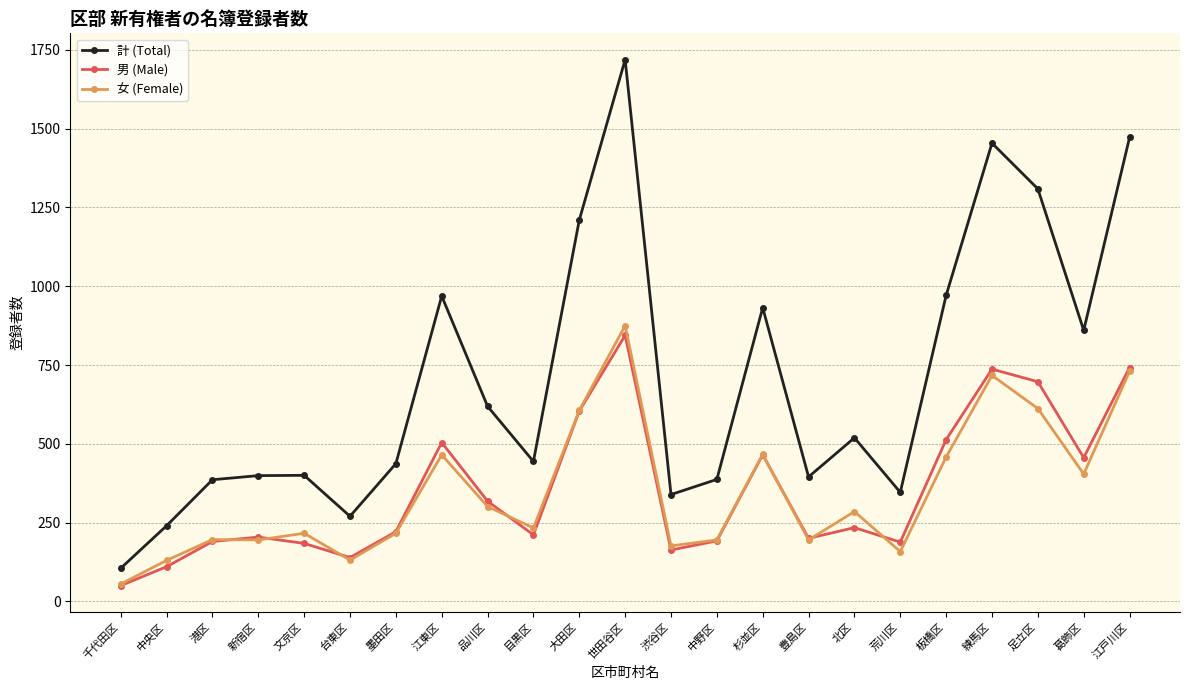

Between 文京区 and 目黒区, which series saw the biggest shift?

計 (Total)